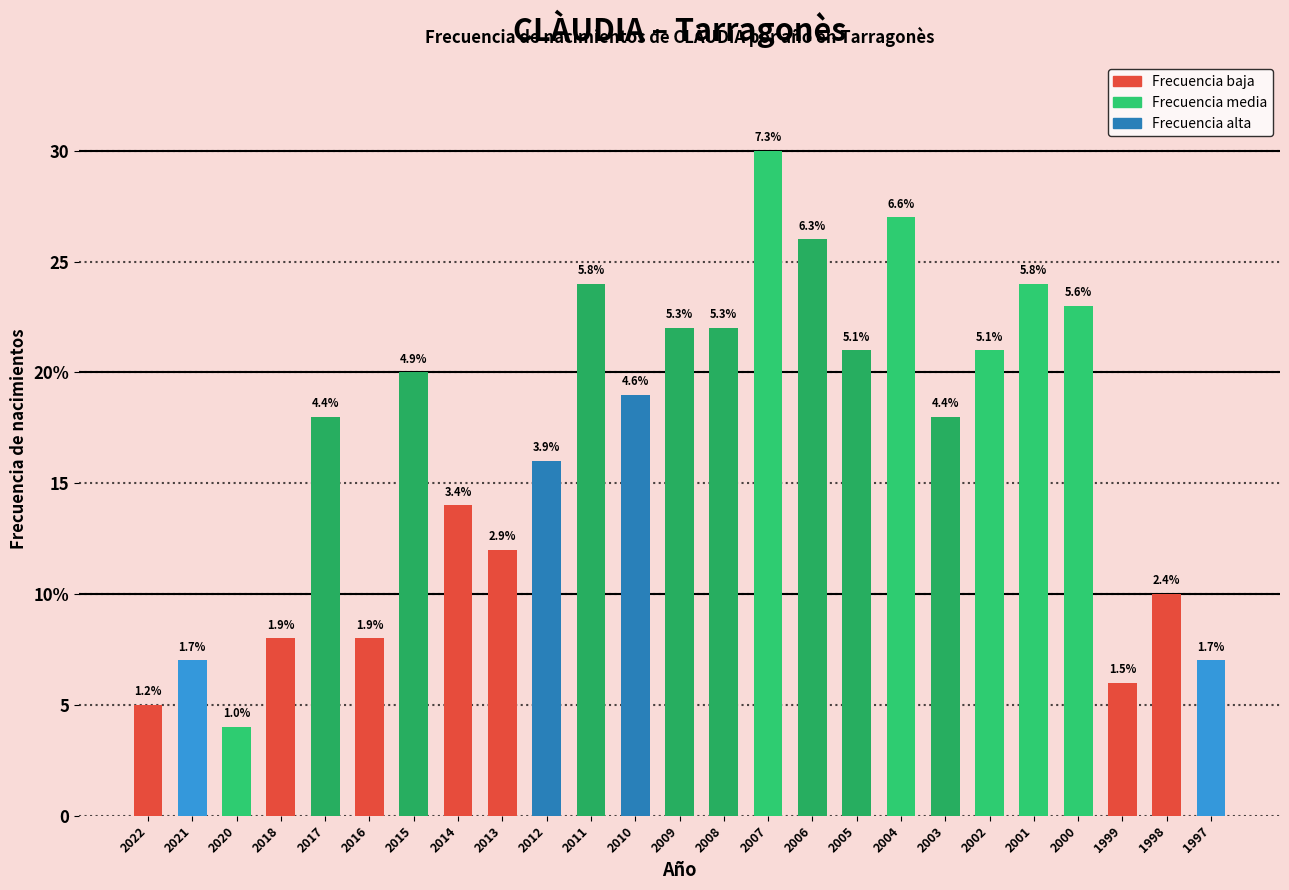

Reading right to left, extract all data points from this chart.

7	10	6	23	24	21	18	27	21	26	30	22	22	19	24	16	12	14	20	8	18	8	4	7	5